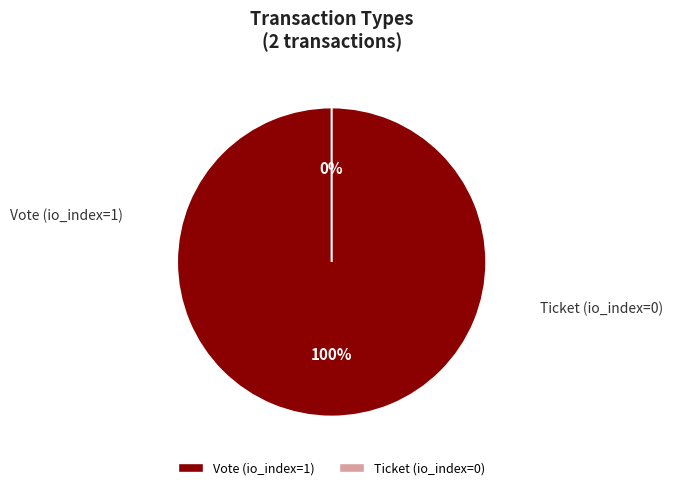

To the nearest percent, what is the combined percentage of Vote (io_index=1) and Ticket (io_index=0)?

100%